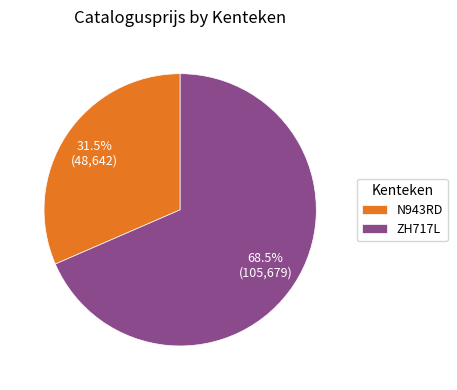

Rank the categories by value from highest to lowest.

ZH717L, N943RD